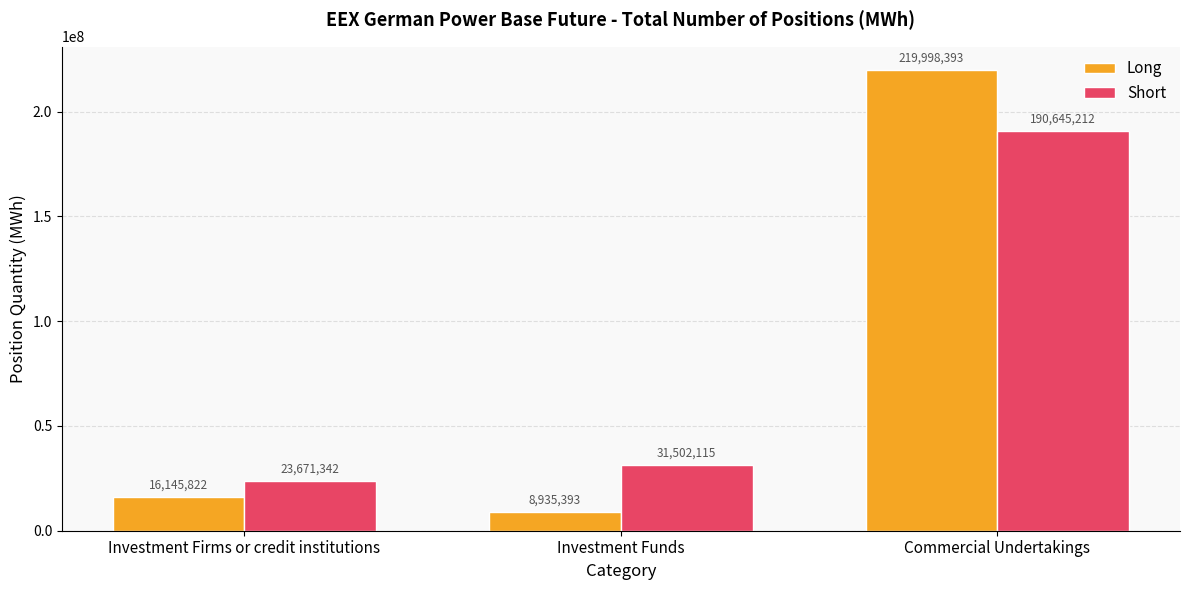

What is the maximum value for Short?

190645211.5